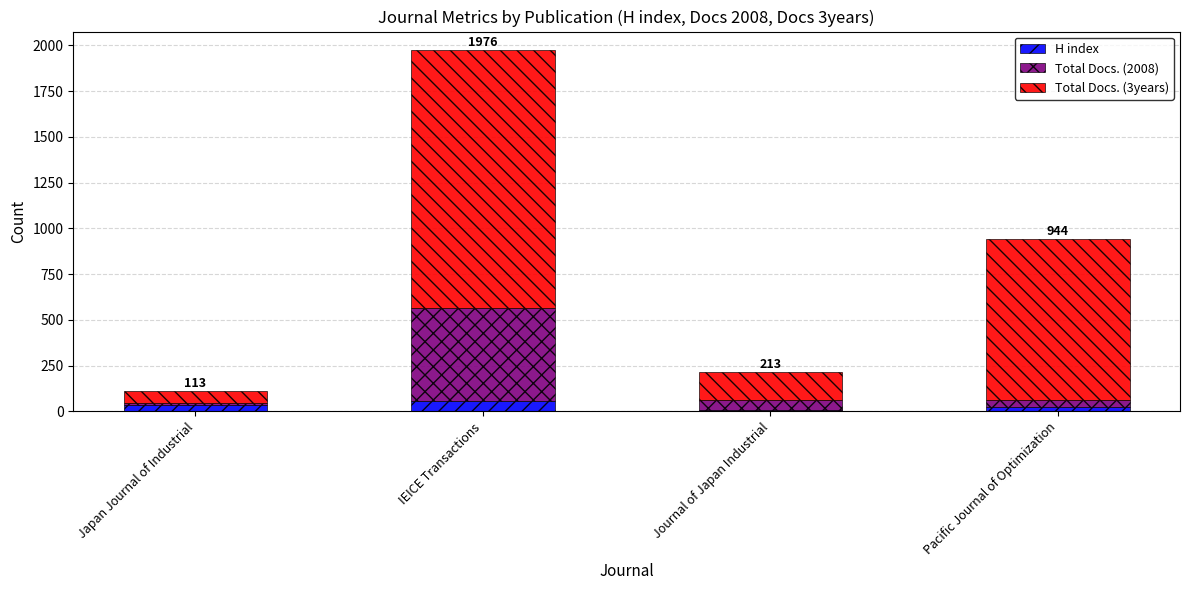

What is the maximum value for H index?

56